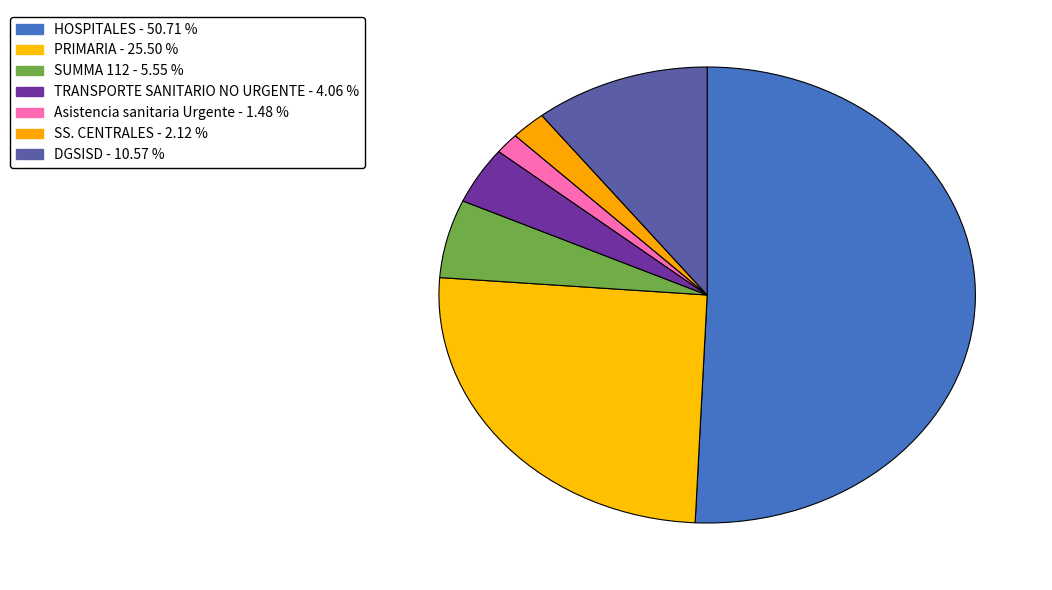

Is it true that SS. CENTRALES is 1% of the pie?

False